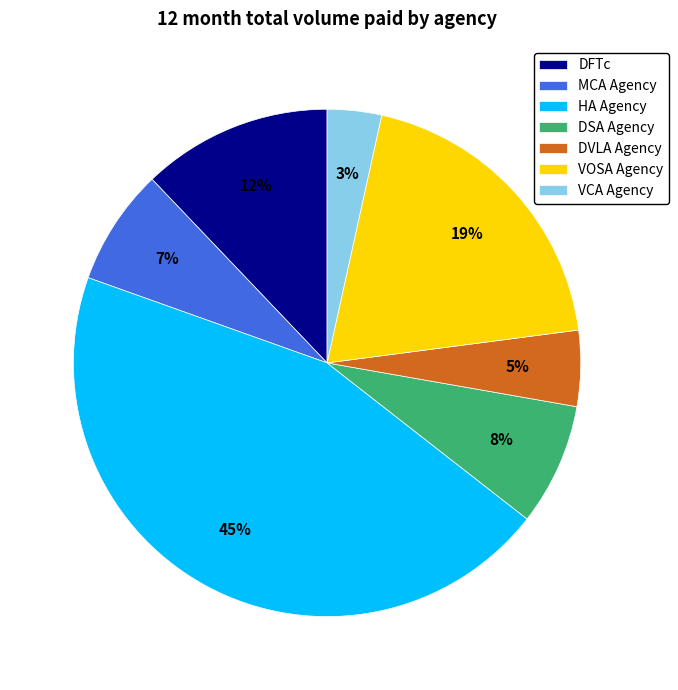

What is the smallest slice in the pie chart?

VCA Agency